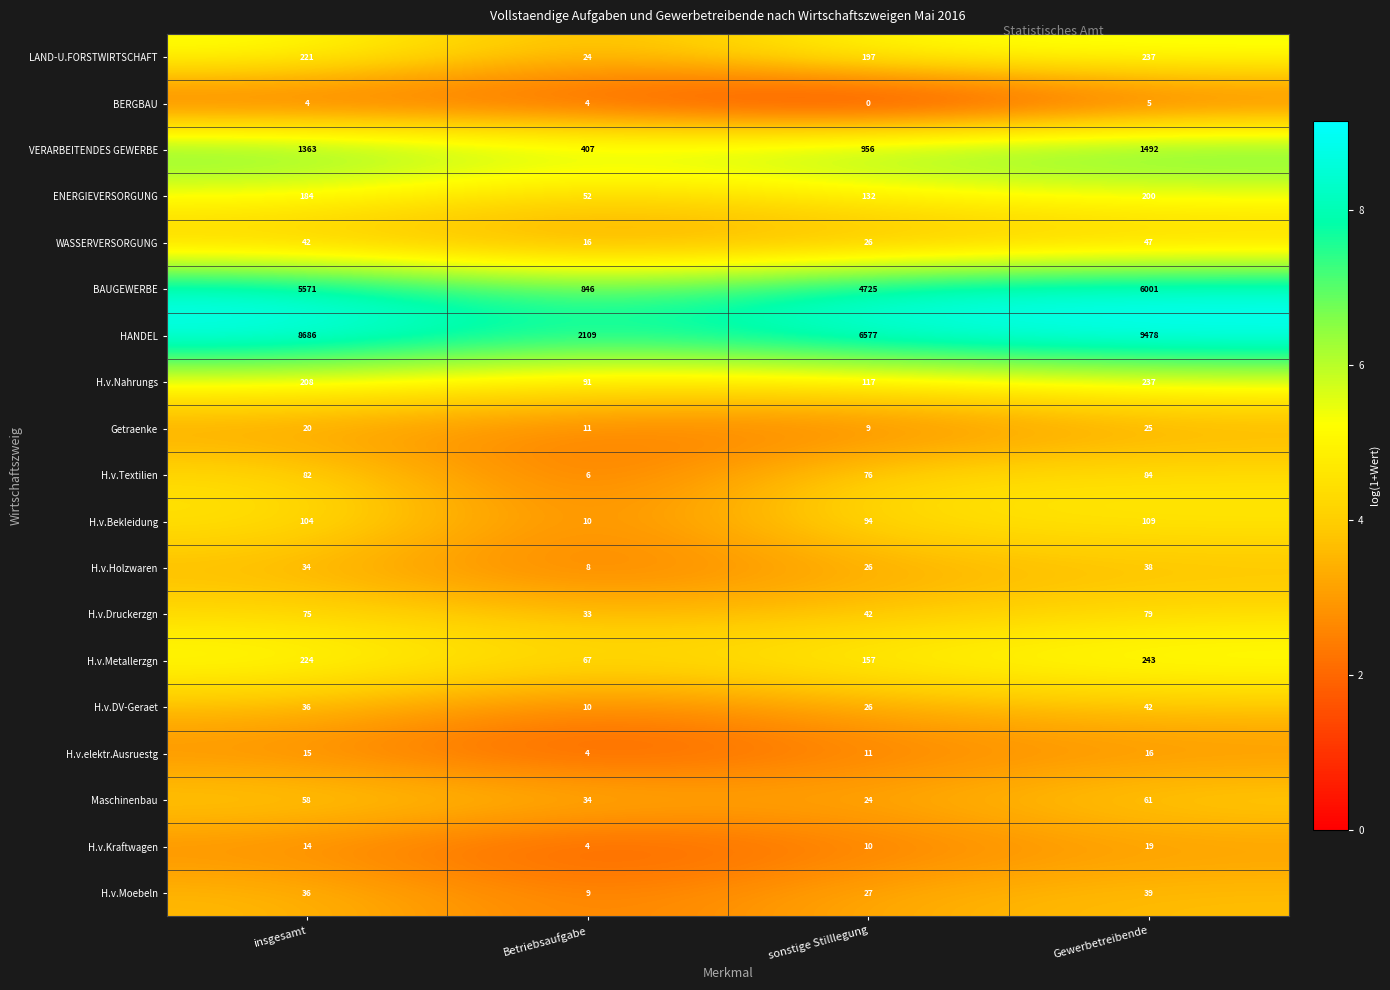

What value does the HANDEL series have at Betriebsaufgabe, to the nearest 100?

2100